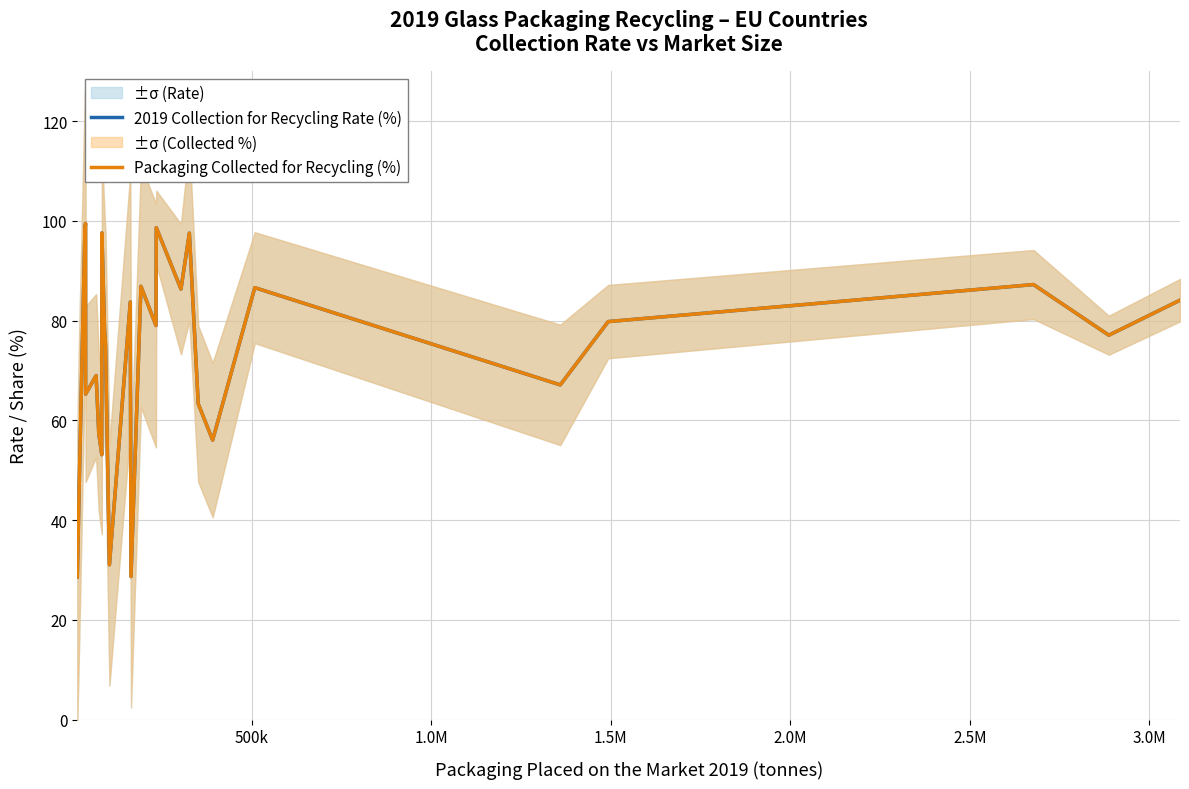

What is the lowest value of the Packaging Collected for Recycling (%) series?

28.6